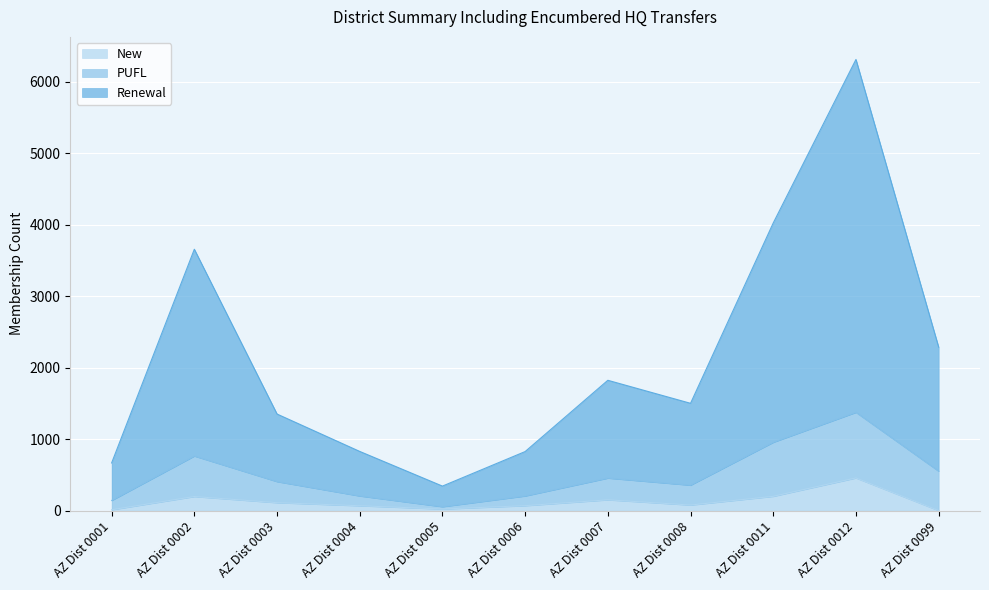

At which category is the sum across all series the highest?

AZ Dist 0012